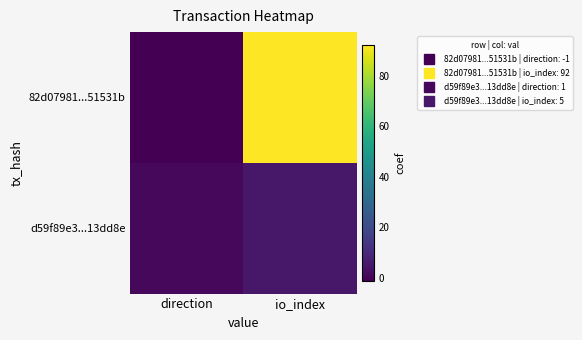

At how many categories does at least one series exceed 83?

1